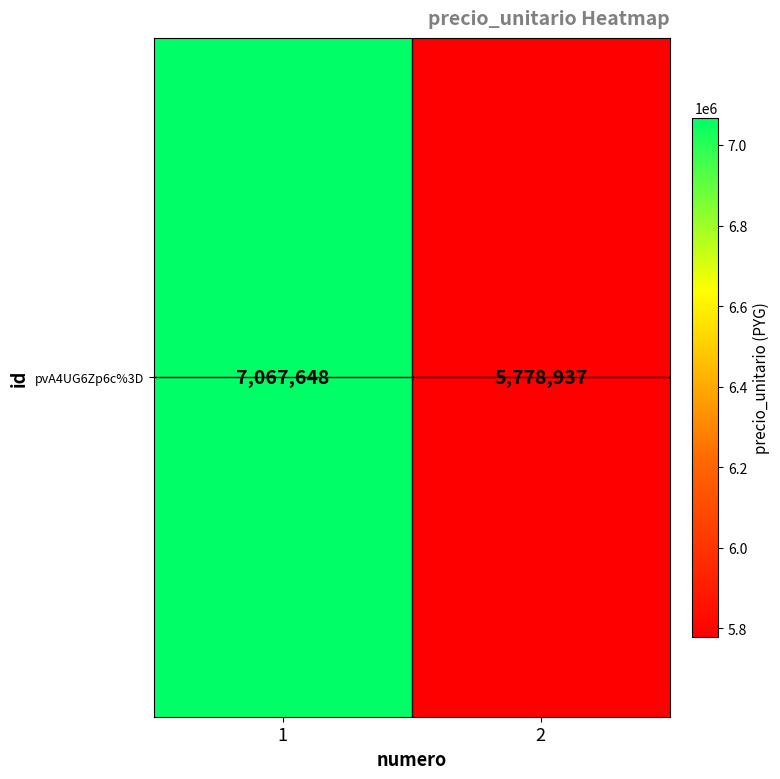

The chart shows a value of 2596261 at 2. True or false?

False